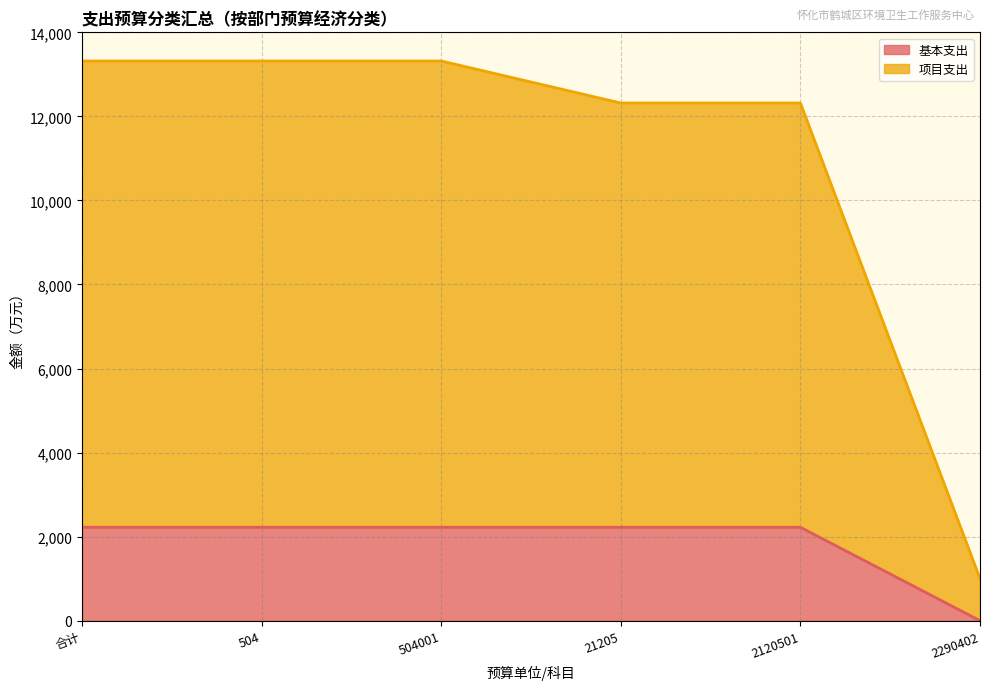

At which category is the sum across all series the highest?

合计